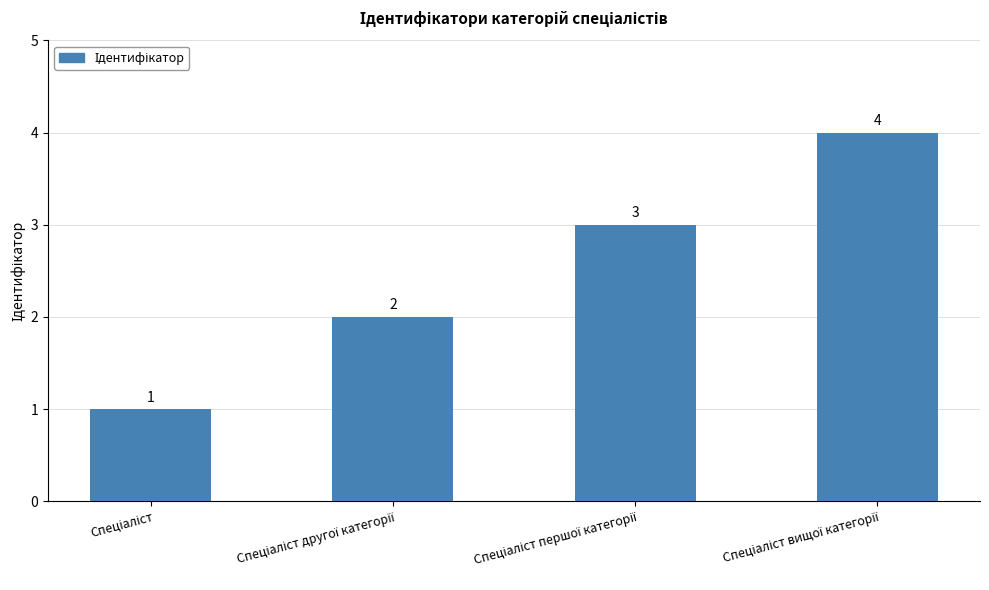

What is the sum of all values?

10